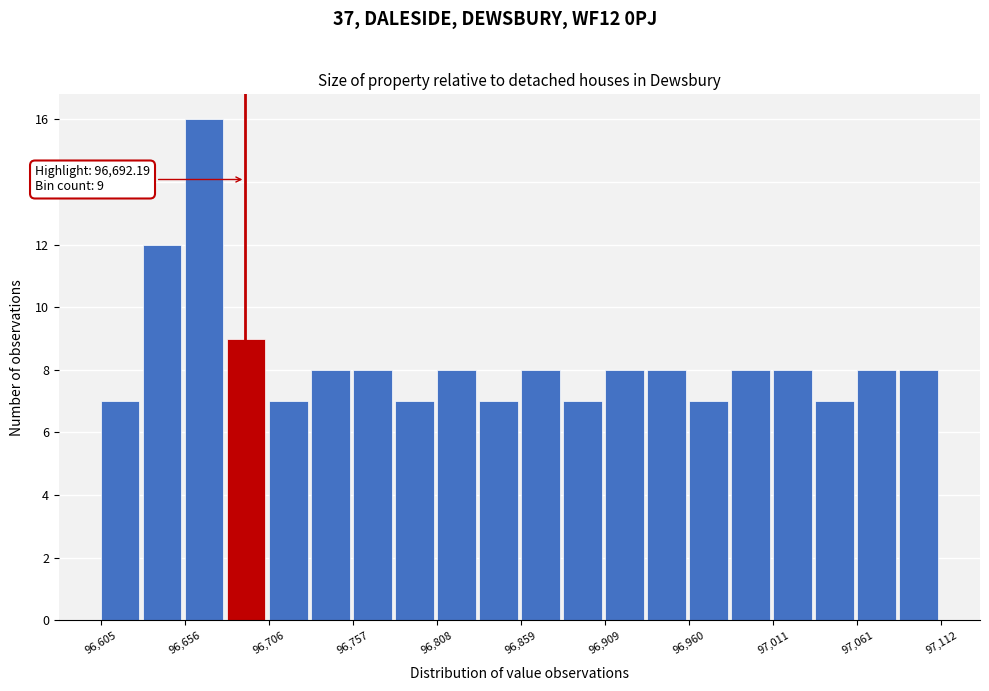

Read against the x-axis, roughly where is the centre of the tallest bar?

96670